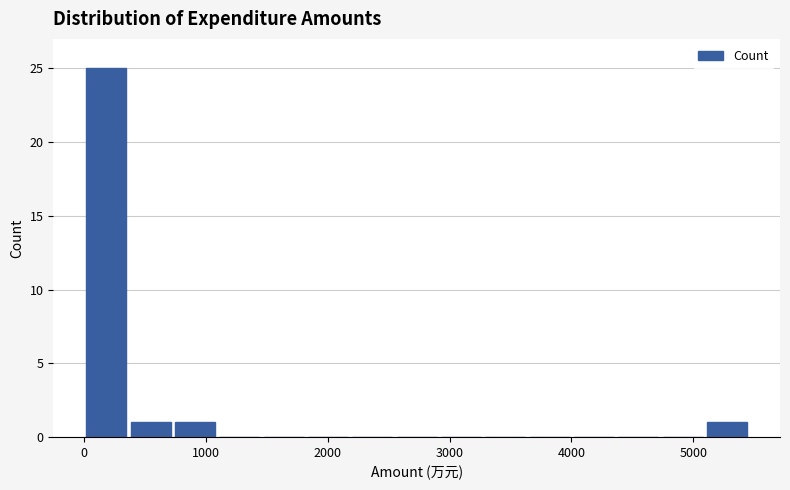

Read against the x-axis, roughly where is the centre of the tallest bar?

200